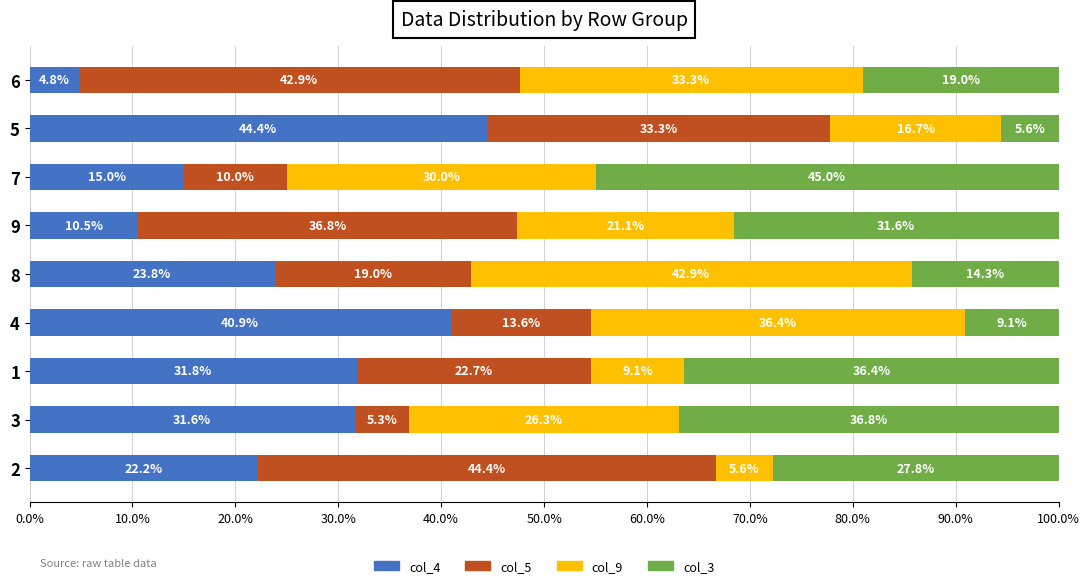

What is the sum of the col_4 values at 3 and 4?

72.5